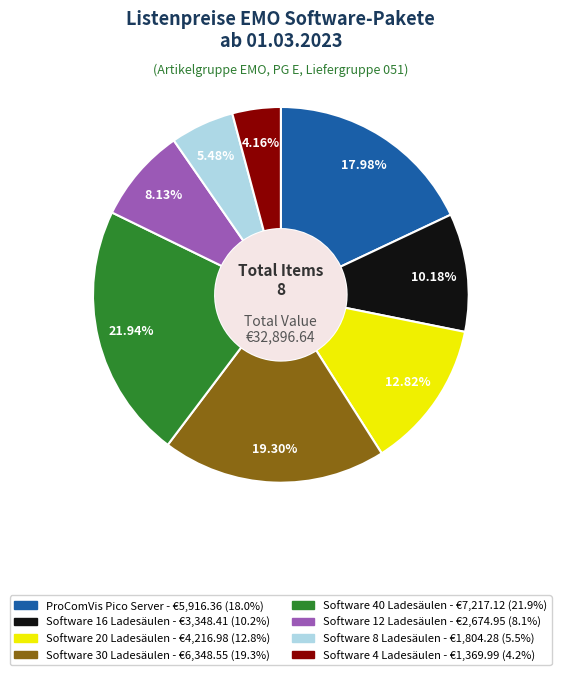

Does Software 30 Ladesäulen account for over 50% of the chart?

No